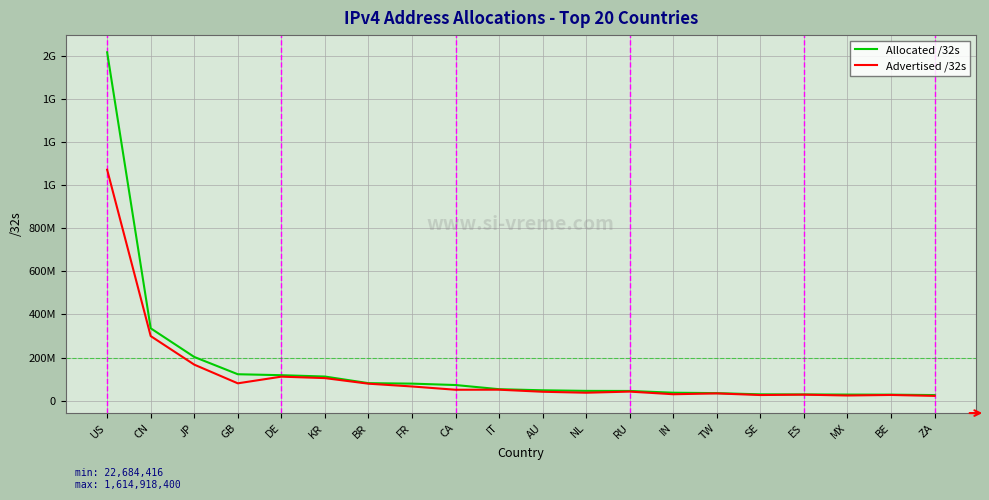

At which label does Advertised /32s reach its minimum?

ZA